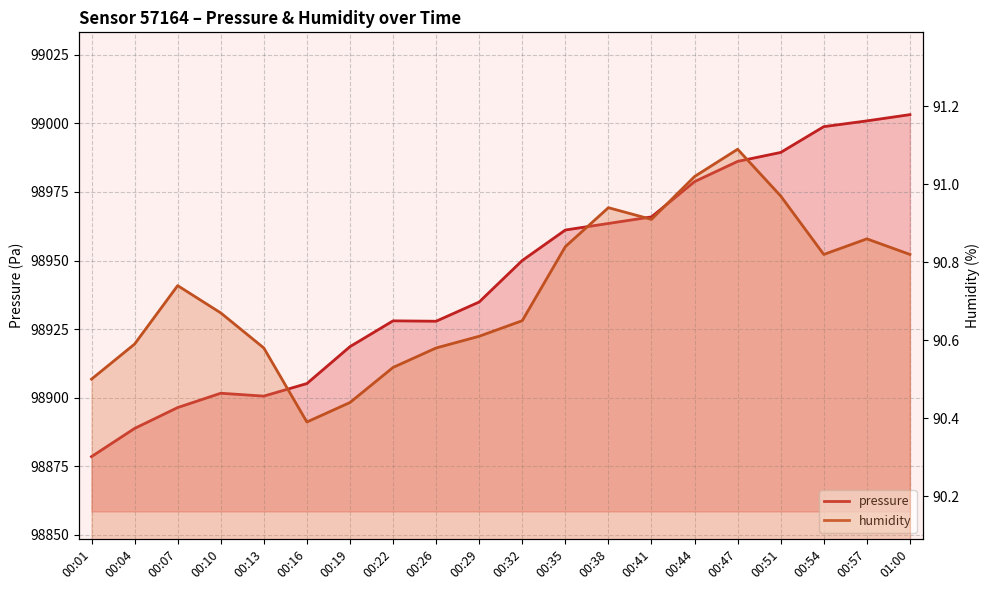

At 00:01, list the series in order from smallest to largest.

humidity, pressure